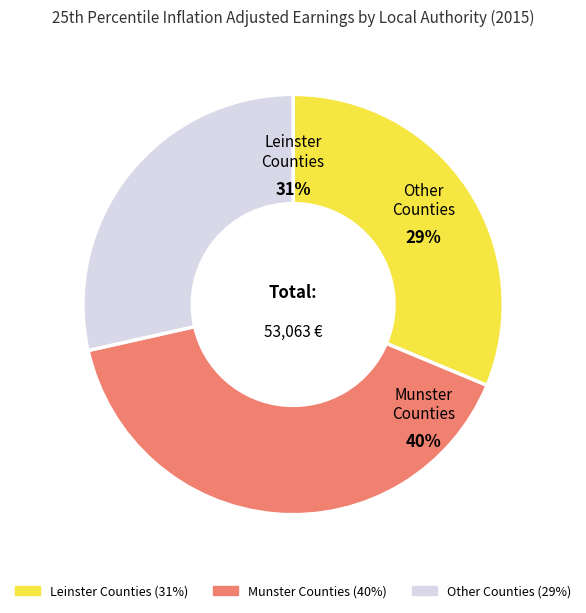

Do Clare and Louth together represent more than half of the pie?

No